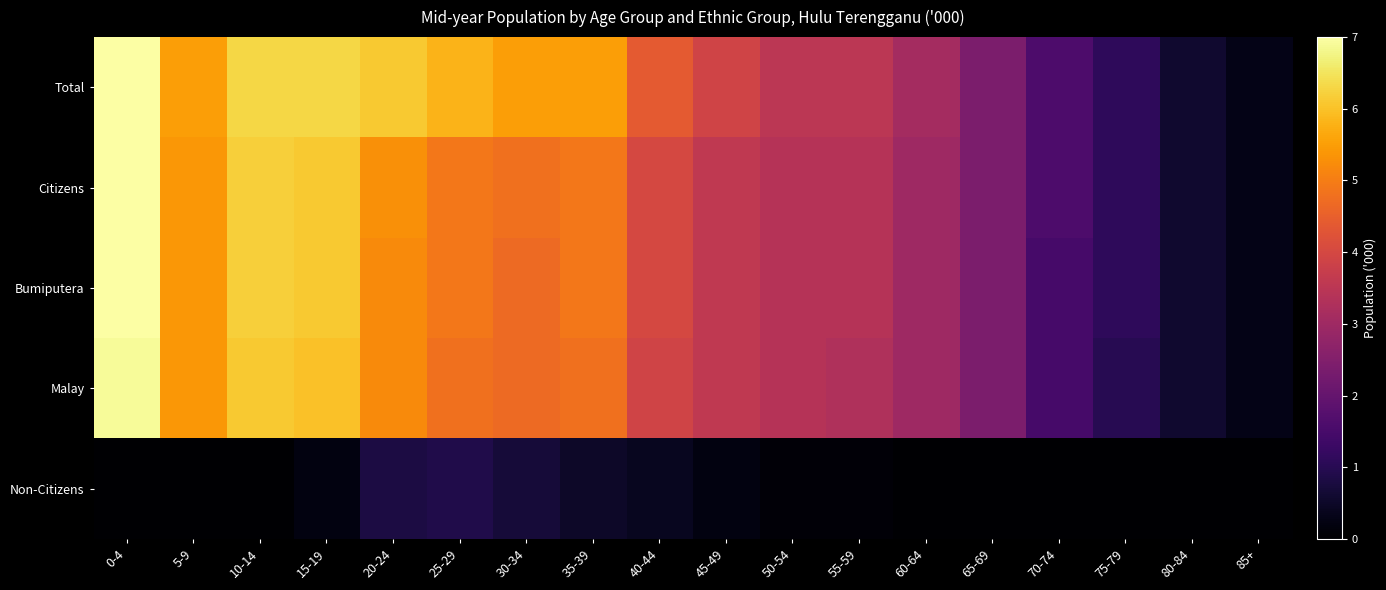

At which category is the sum across all series the highest?

0-4